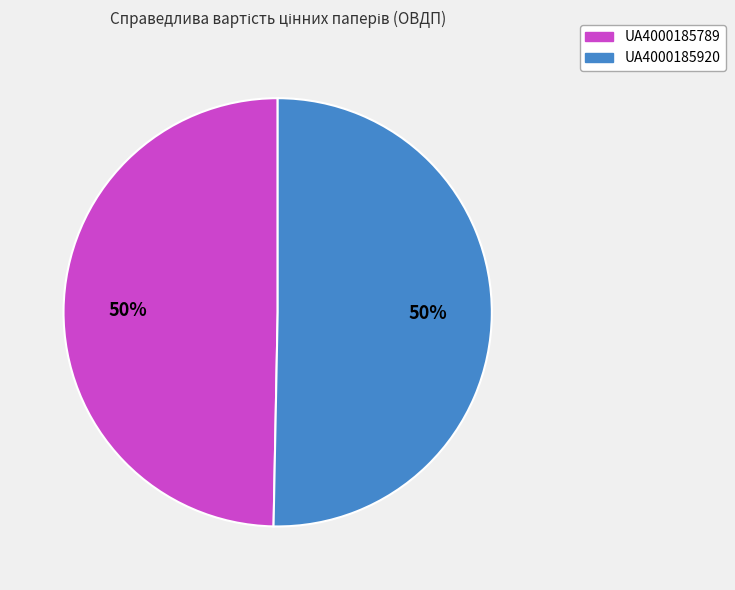

What percentage is the UA4000185920 slice, to the nearest percent?

50%